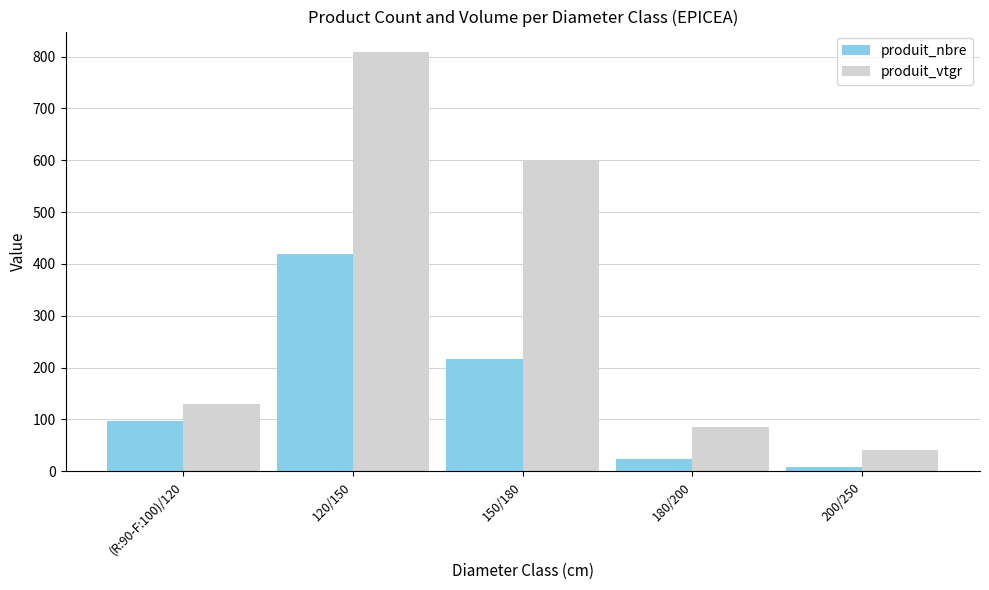

Which series has the largest total across all categories?

produit_vtgr